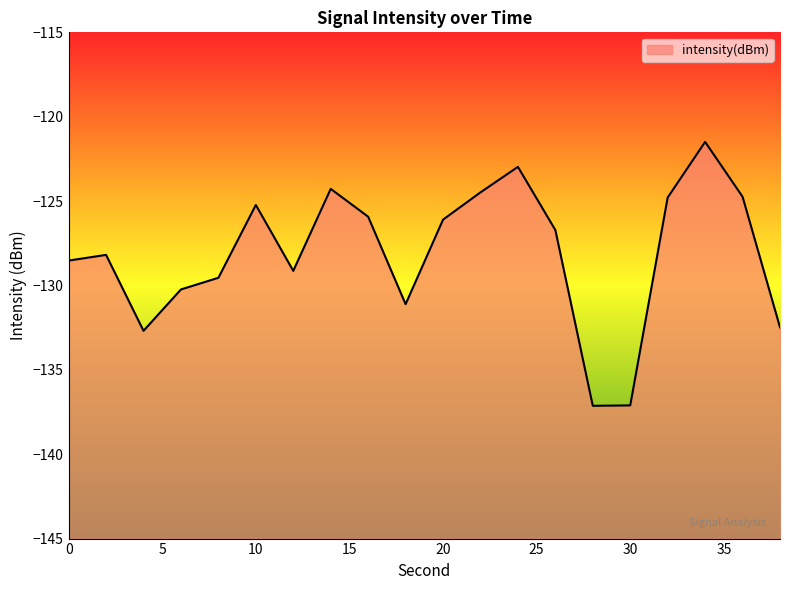

True or false: the data shows -124.5 at 22.

True